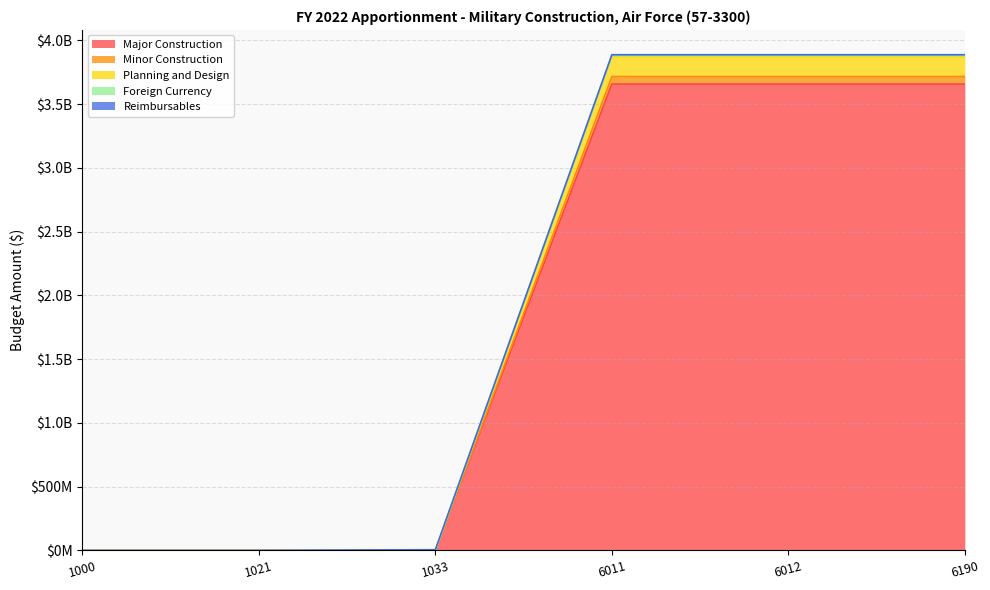

At which category is the sum across all series the highest?

6011